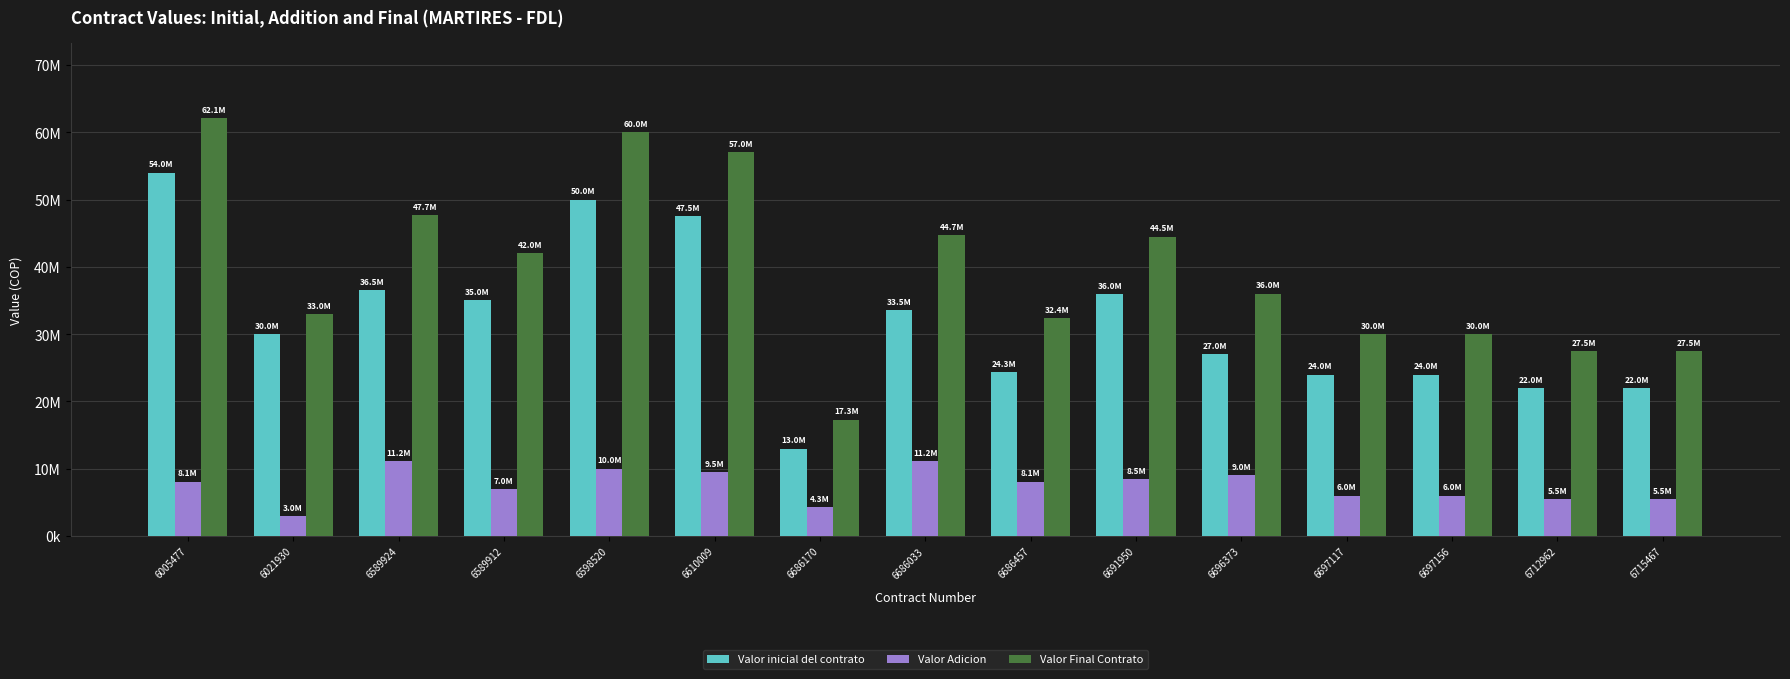

Are the bars grouped side by side (vs. stacked)?

Yes